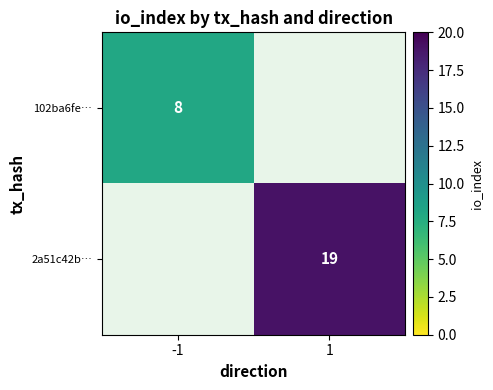

The value of 102ba6fe… at -1 is 8. True or false?

True